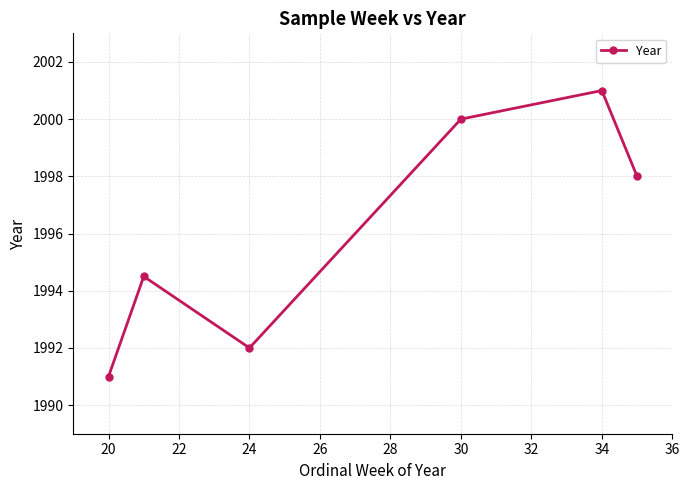

What is the difference between the maximum and minimum values?

10.0